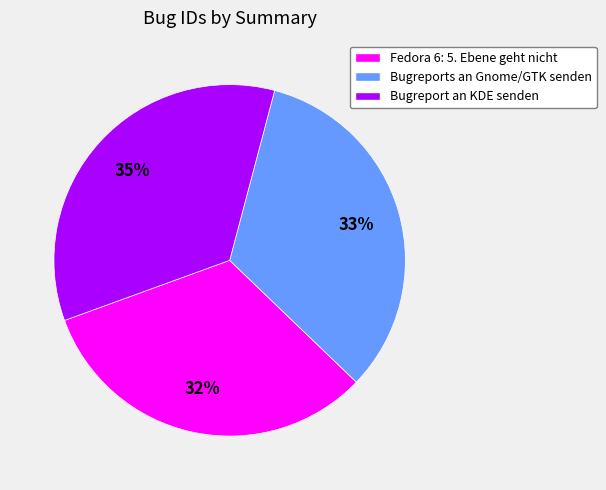

Is it true that Fedora 6: 5. Ebene geht nicht is 41% of the pie?

False